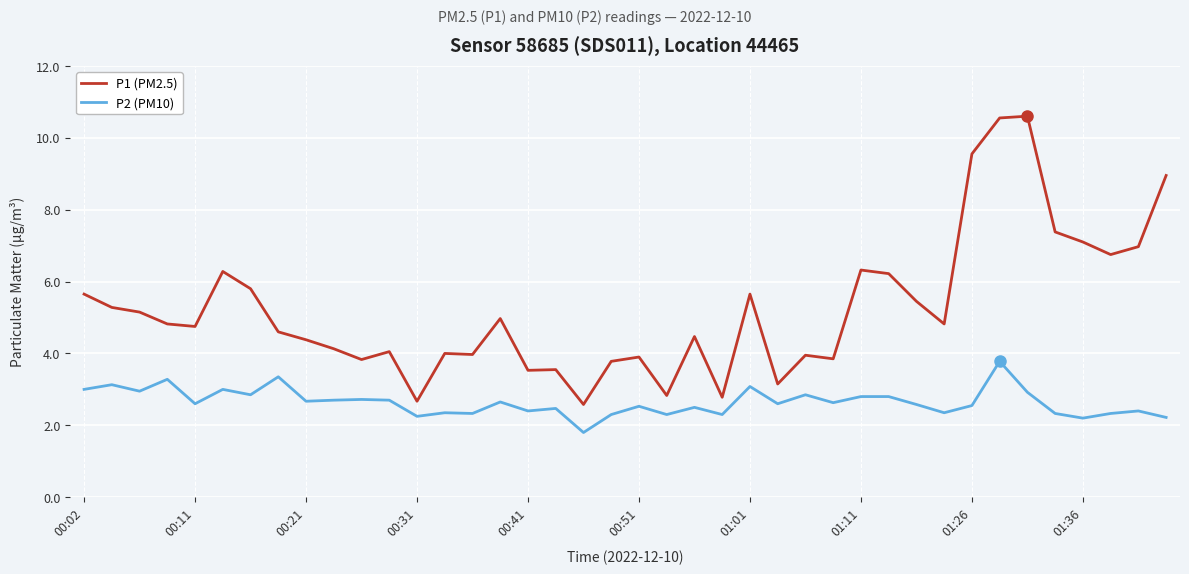

List the series in order of their overall mean, highest first.

P1 (PM2.5), P2 (PM10)